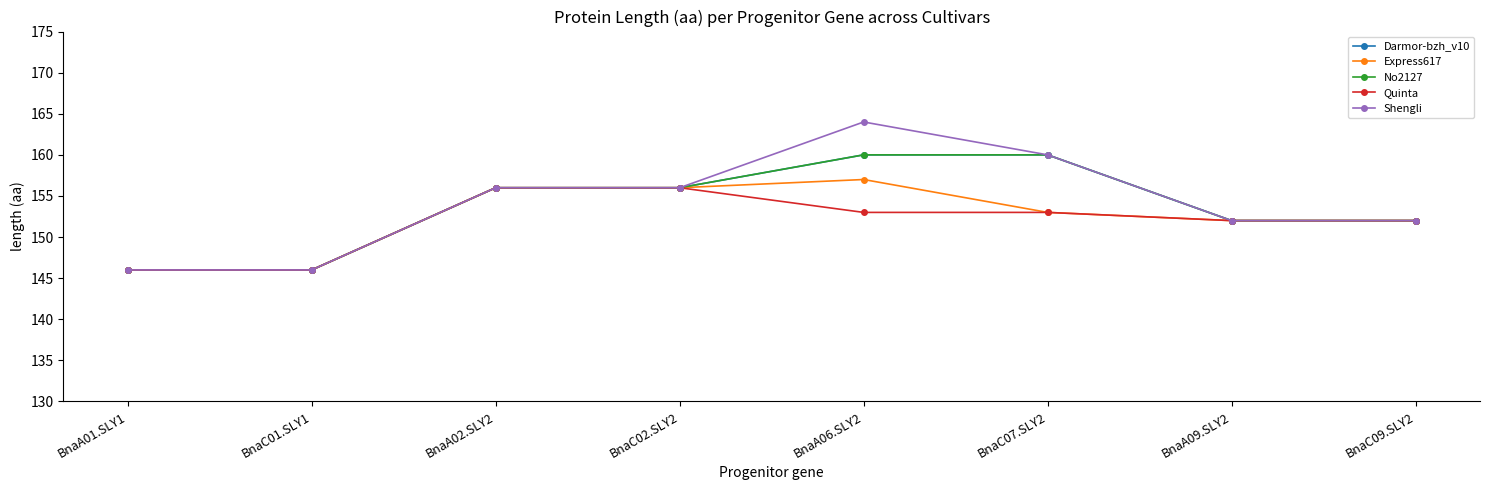

True or false: Express617 and No2127 intersect in this chart.

False